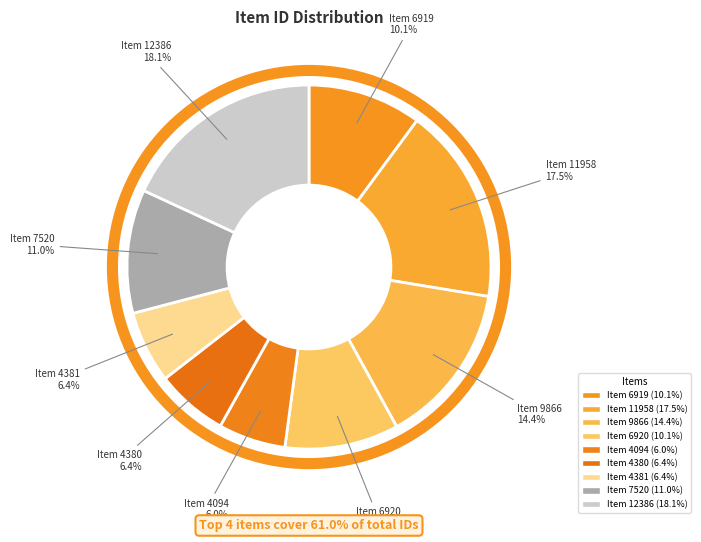

How many segments does this pie chart have?

9